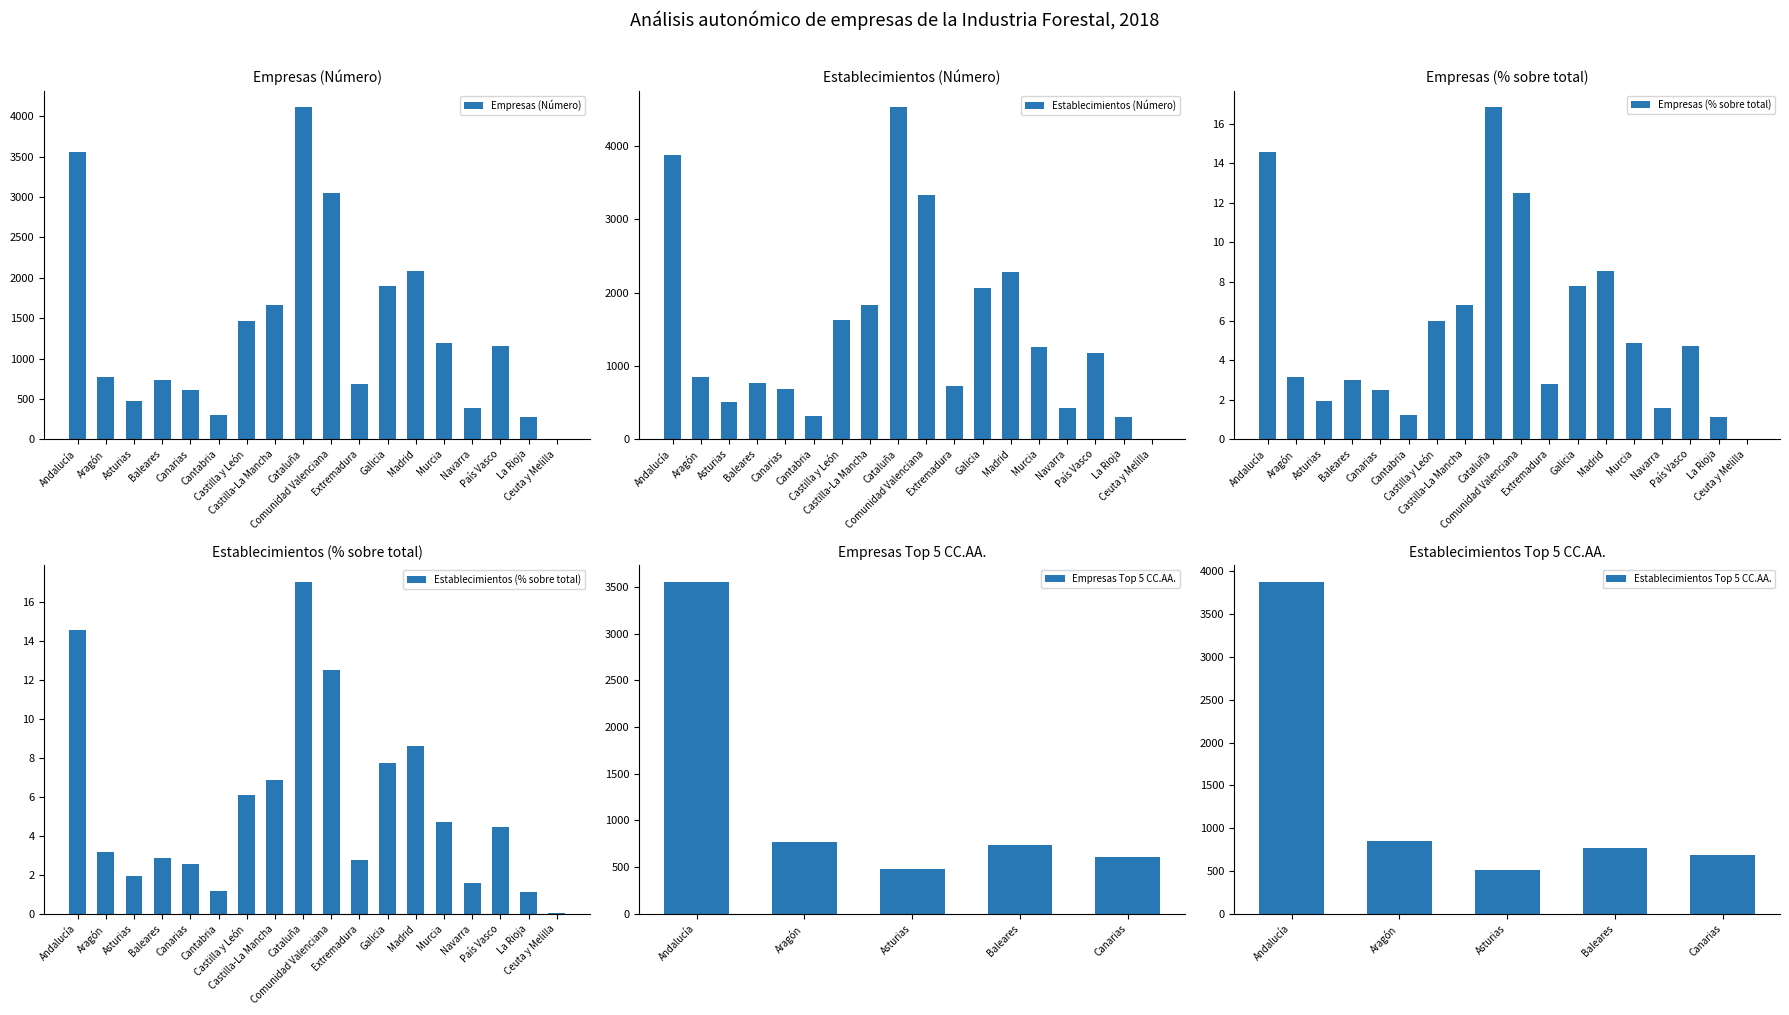

Which series has the widest spread of values?

Establecimientos (Número)